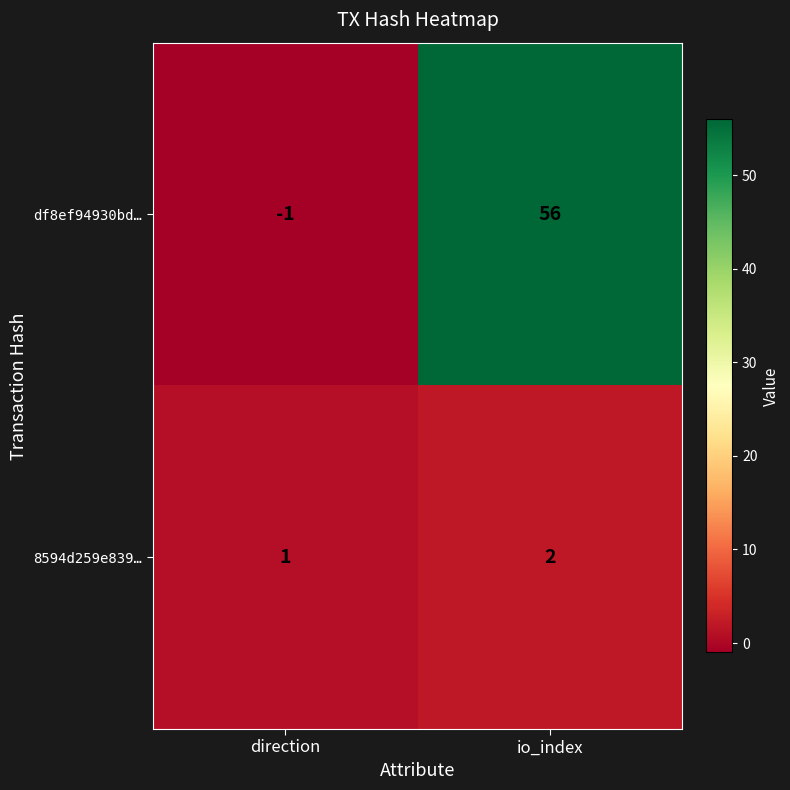

Which series changed the most between direction and io_index?

df8ef94930bd…